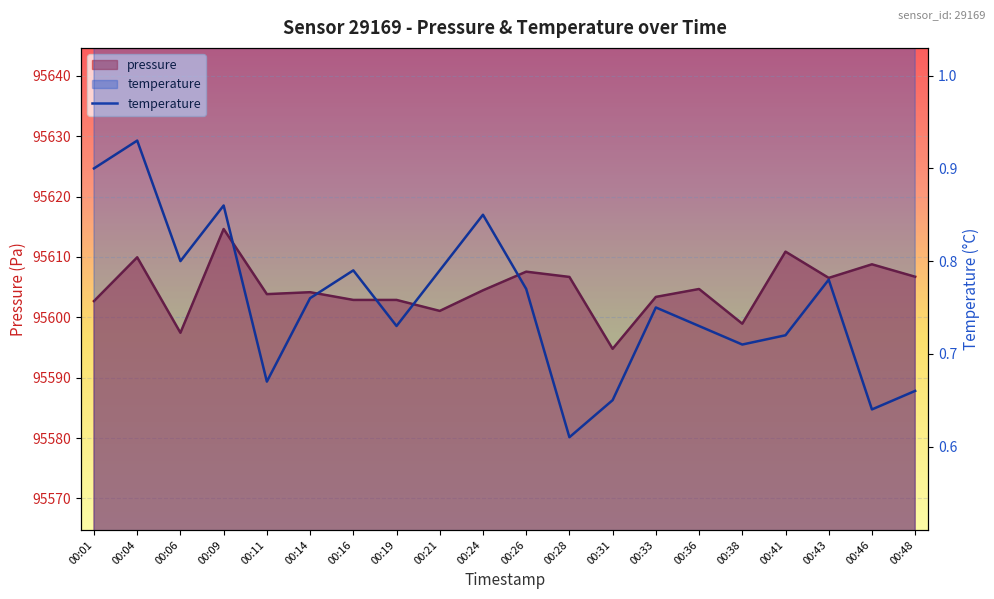

What is the smallest value displayed?

0.6